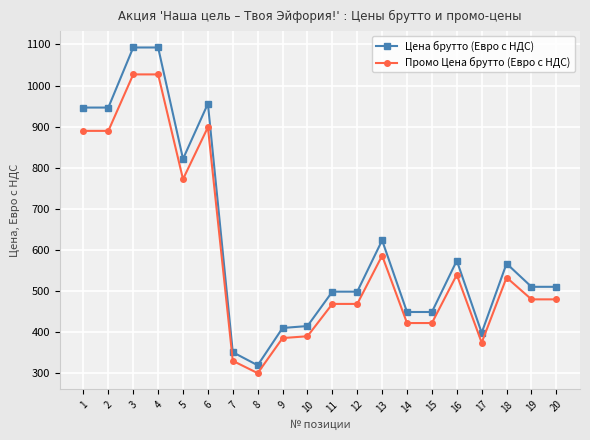

Reading right to left, extract all data points from this chart.

Цена брутто (Евро c НДС): 20=509.8	19=509.8	18=566.4	17=397.7	16=573.5	15=448.4	14=448.4	13=623.0	12=498.0	11=498.0	10=414.2	9=409.5	8=318.6	7=350.5	6=955.8	5=821.3	4=1092.7	3=1092.7	2=946.4	1=946.4
Промо Цена брутто (Евро c НДС): 20=479.2	19=479.2	18=532.4	17=373.8	16=539.1	15=421.5	14=421.5	13=585.7	12=468.1	11=468.1	10=389.3	9=384.9	8=299.5	7=329.4	6=898.5	5=772.0	4=1027.1	3=1027.1	2=889.6	1=889.6